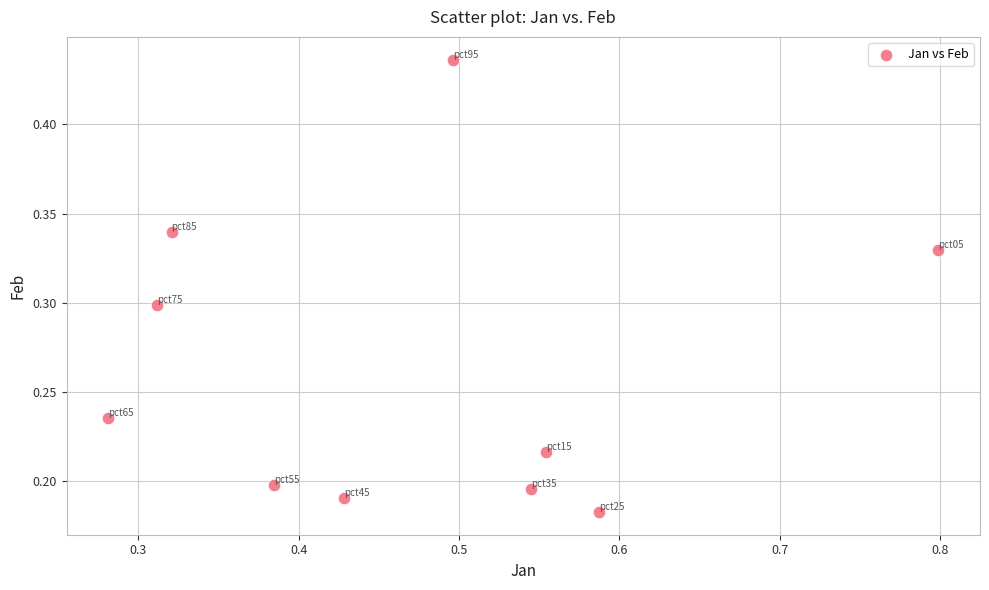

What is the average X value?

0.5